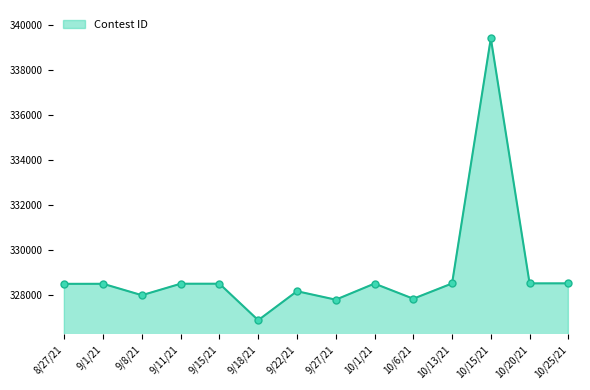

Which label corresponds to the smallest value in the chart?

9/18/21